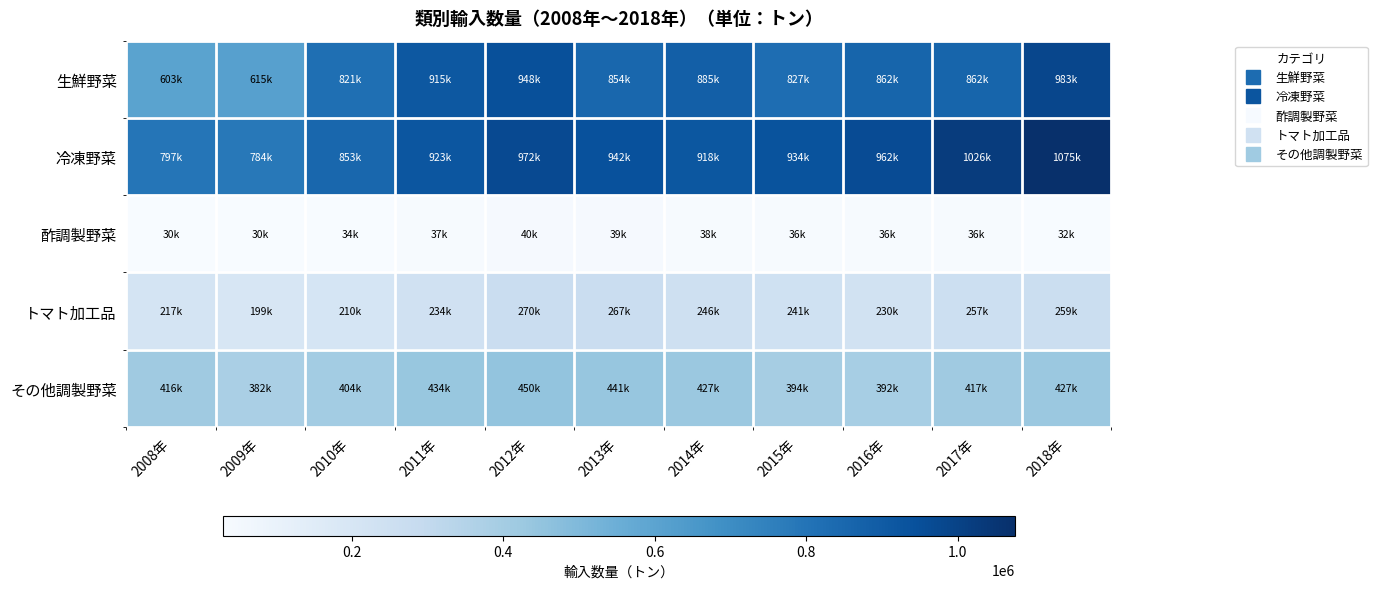

What is the difference between the highest and lowest values at 2013年?

902325.4